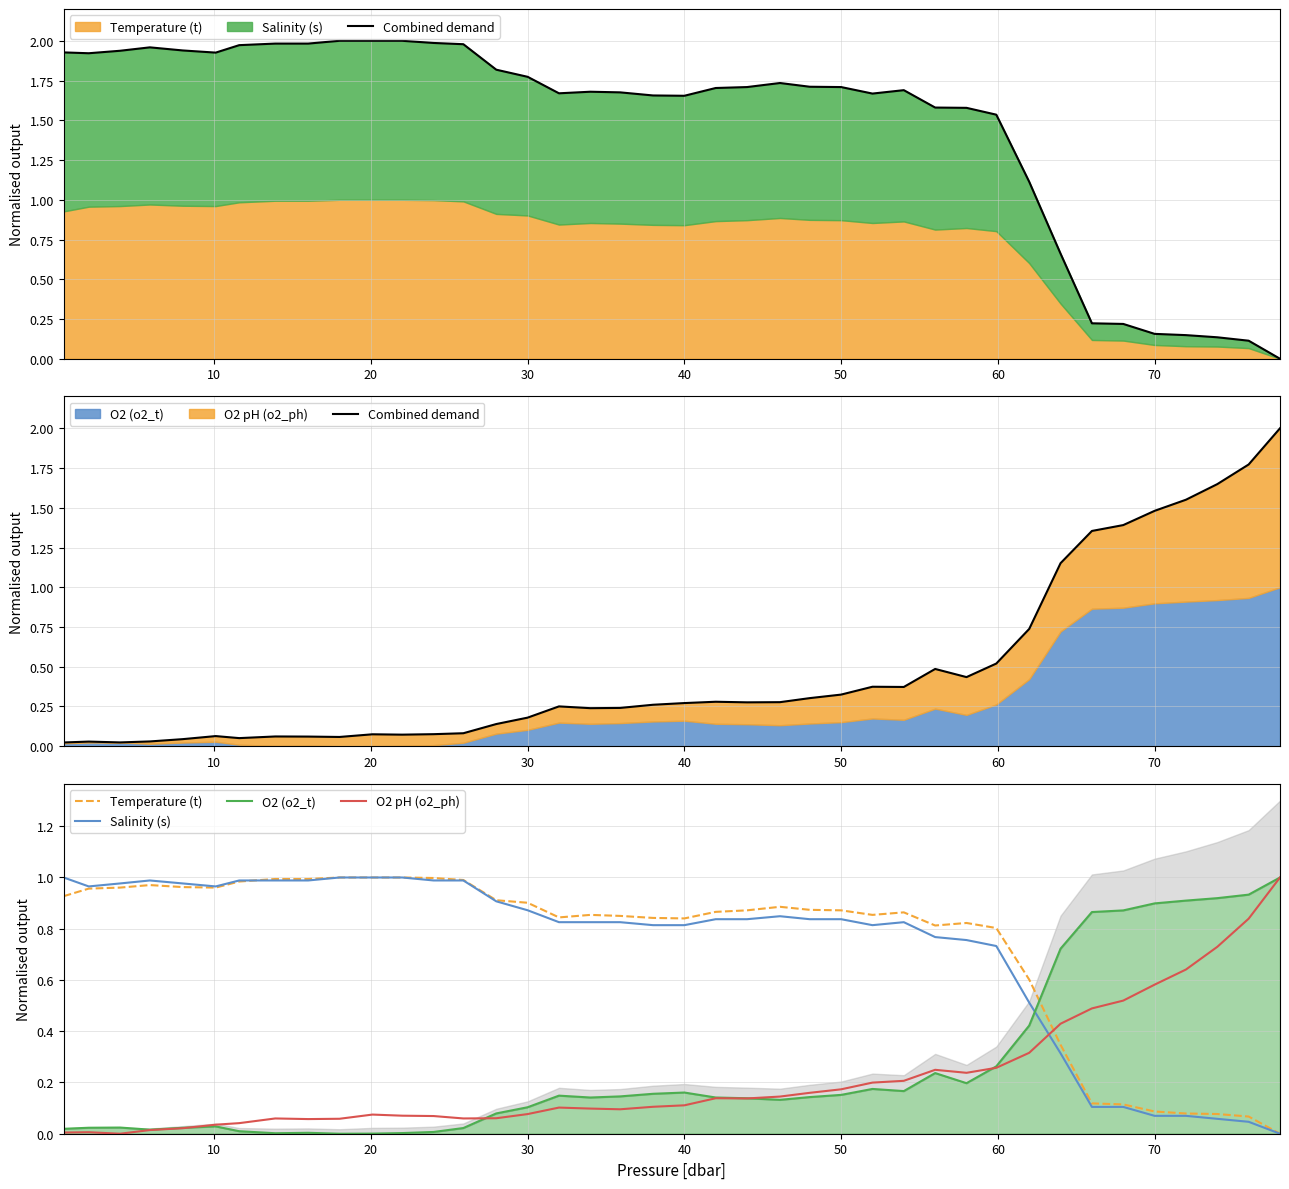

True or false: O2 pH (o2_ph) has a value of 0.4 at 70.

False